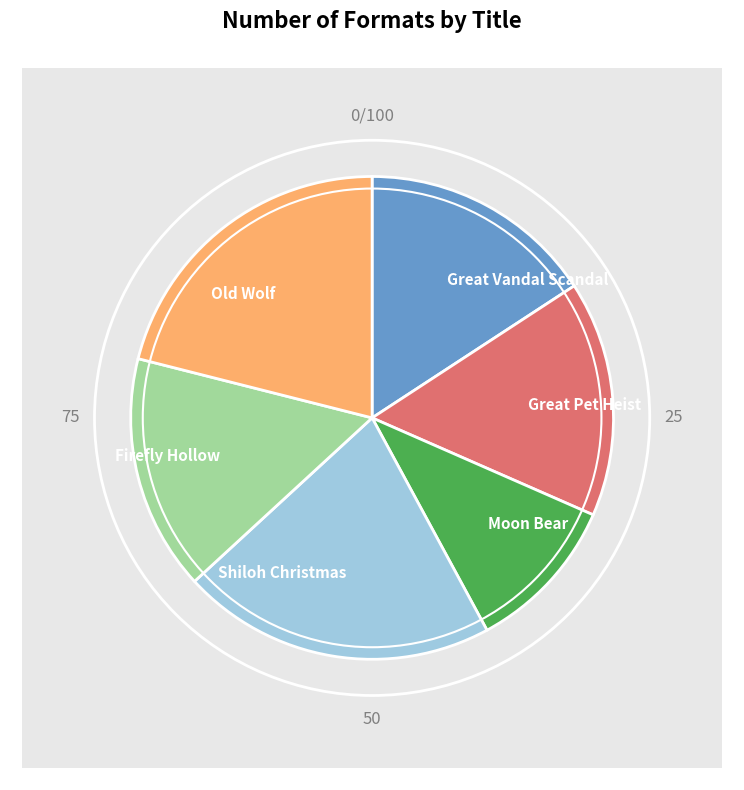

How many slices are in this pie chart?

6